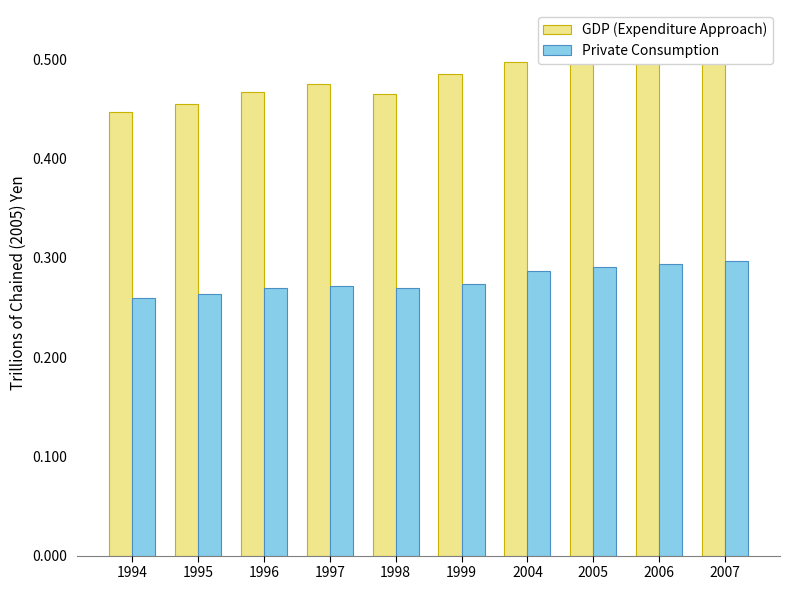

How many bars are there in total?

20